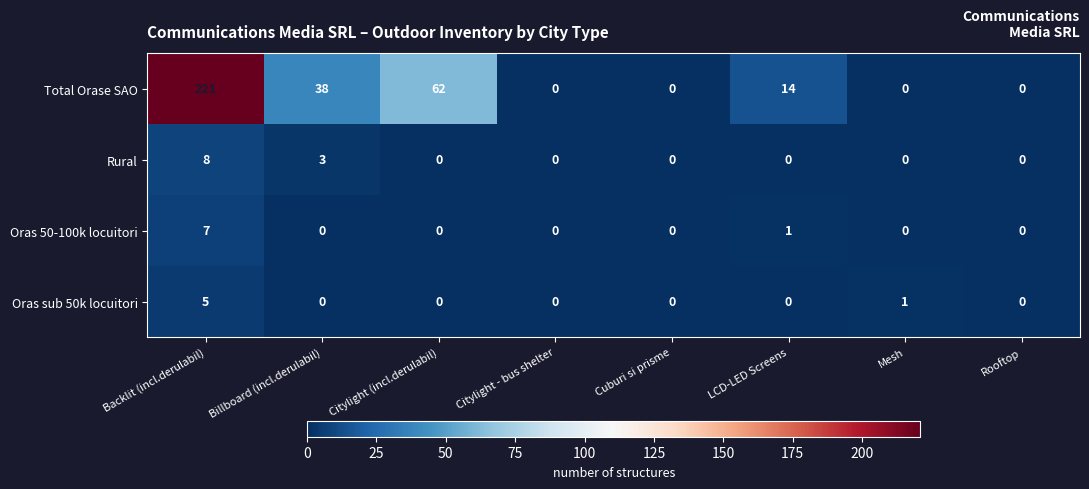

Where is Oras 50-100k locuitori nearest to the value 3?

LCD-LED Screens